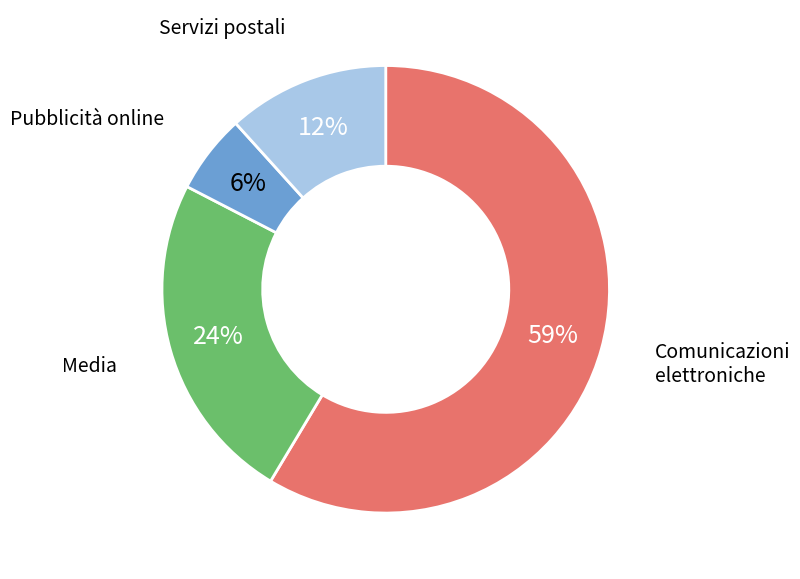

Is there a majority slice in this chart?

Yes